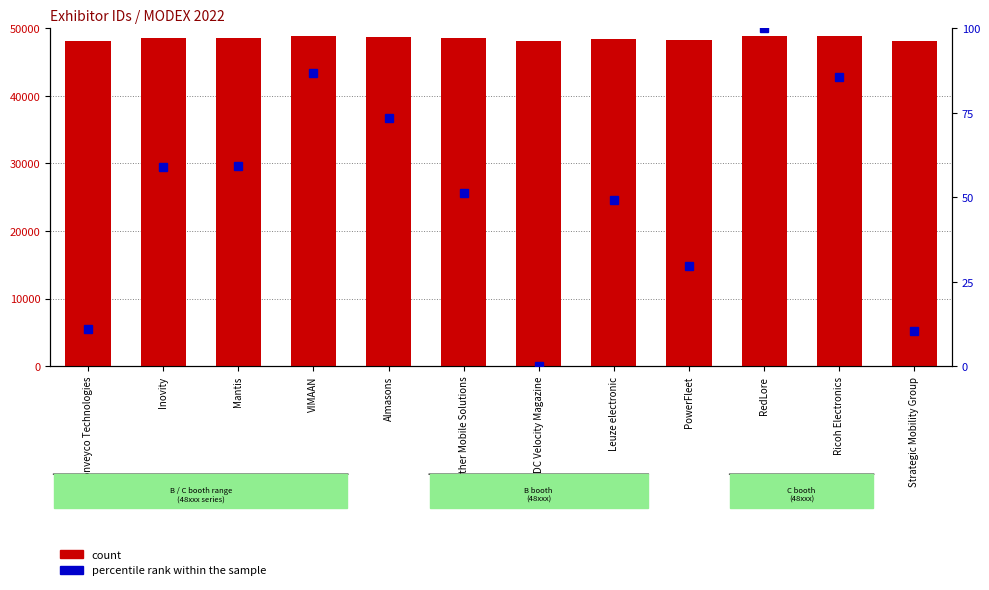

What is the difference between the percentile rank within the sample values at Ricoh Electronics and DC Velocity Magazine?

85.7